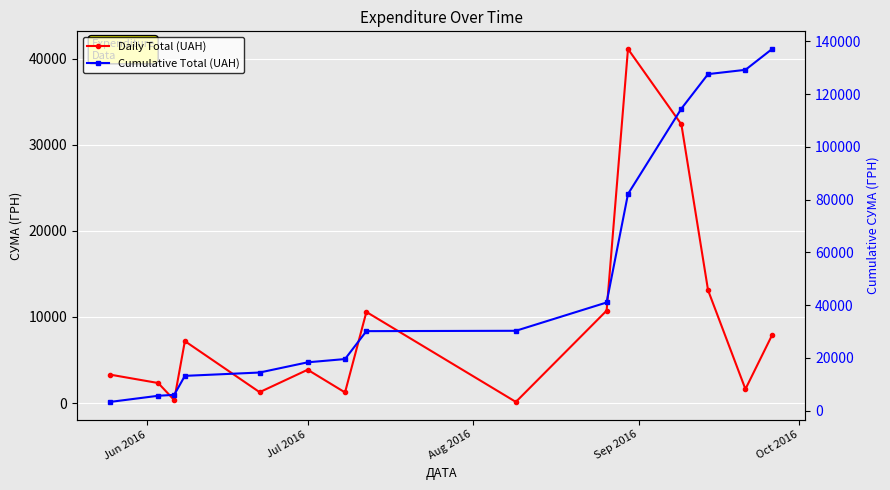

What is the difference between the maximum and minimum values in the Cumulative Total (UAH) series?

133821.5